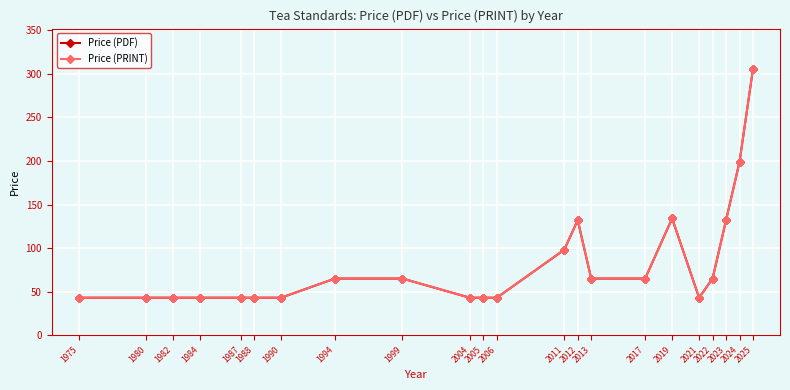

Is this an area chart (filled region under the line)?

No